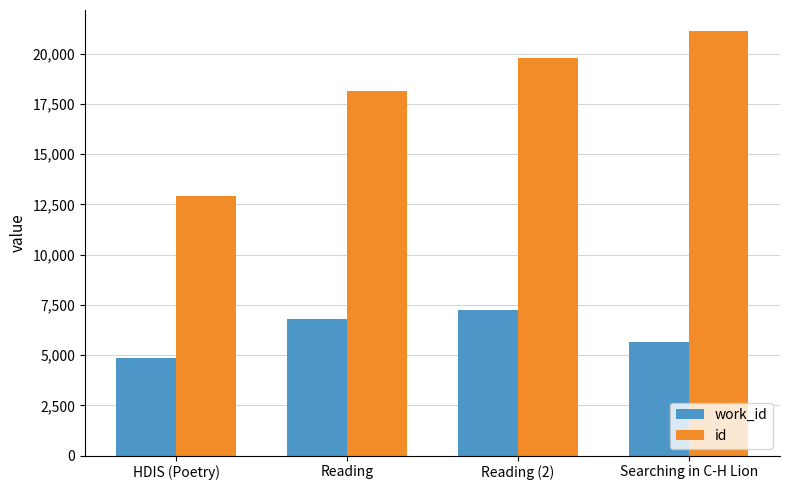

Between HDIS (Poetry) and Searching in C-H Lion, which series saw the biggest shift?

id